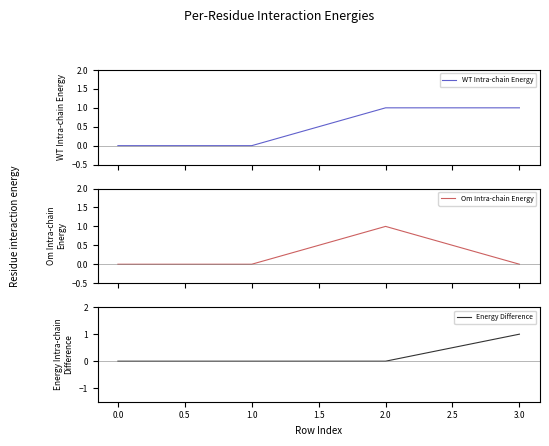

True or false: Energy Difference and WT Intra-chain Energy cross at least once.

False